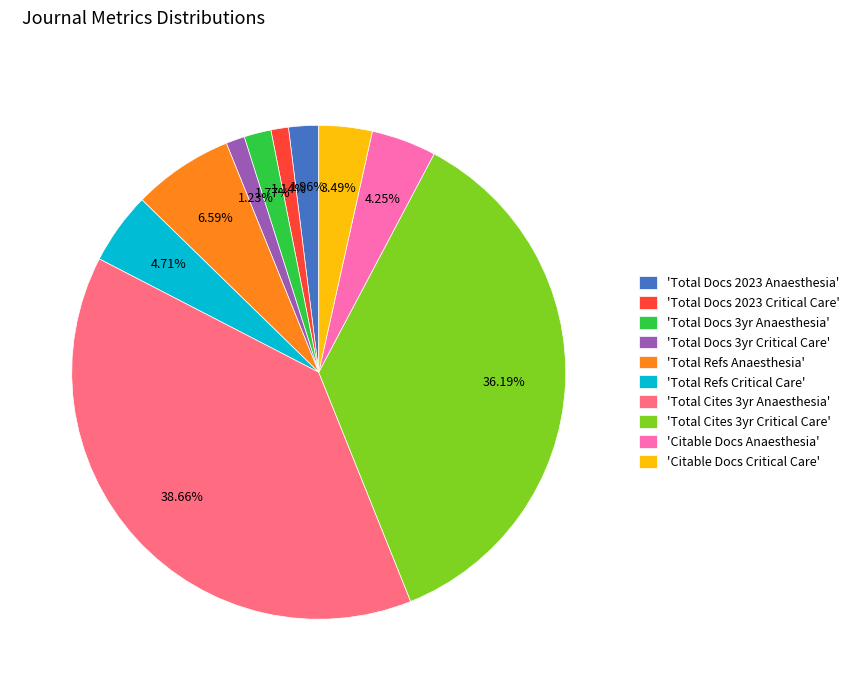

Between 'Citable Docs Anaesthesia' and 'Total Docs 2023 Anaesthesia', which is larger?

'Citable Docs Anaesthesia'